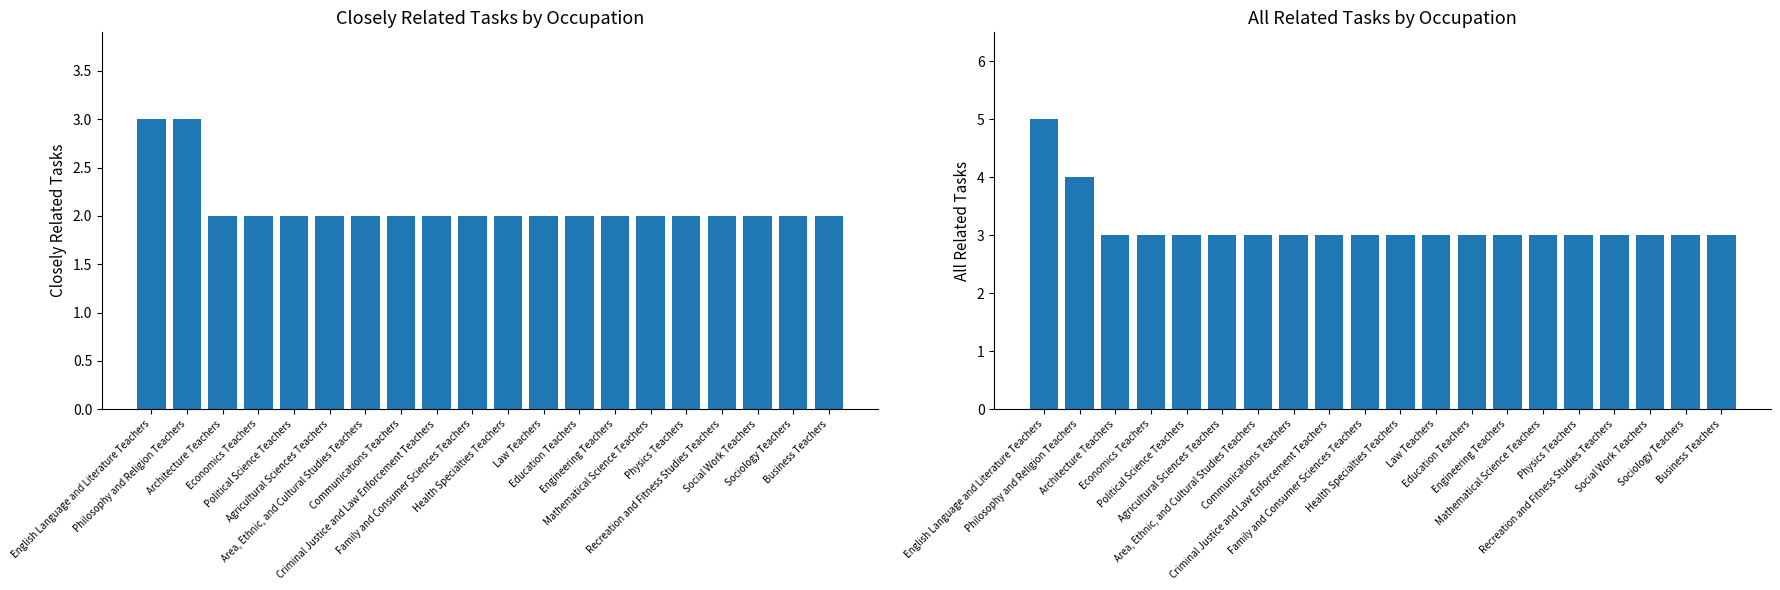

What is the average value of the Closely Related Tasks series?

2